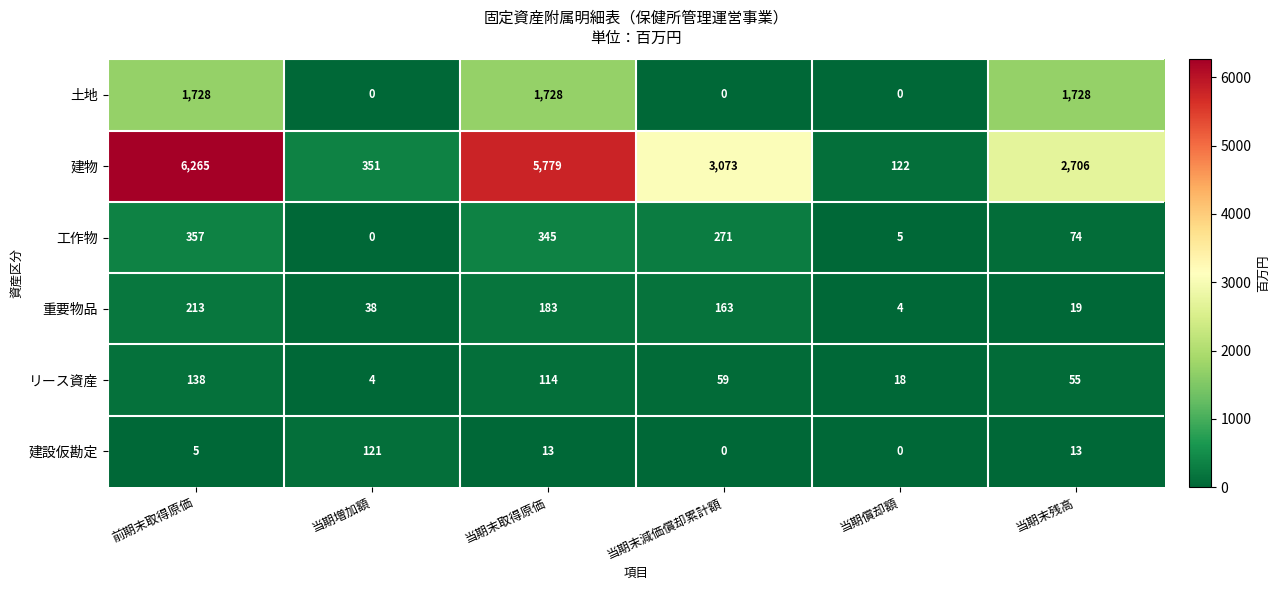

At which category is the sum across all series the highest?

前期末取得原価